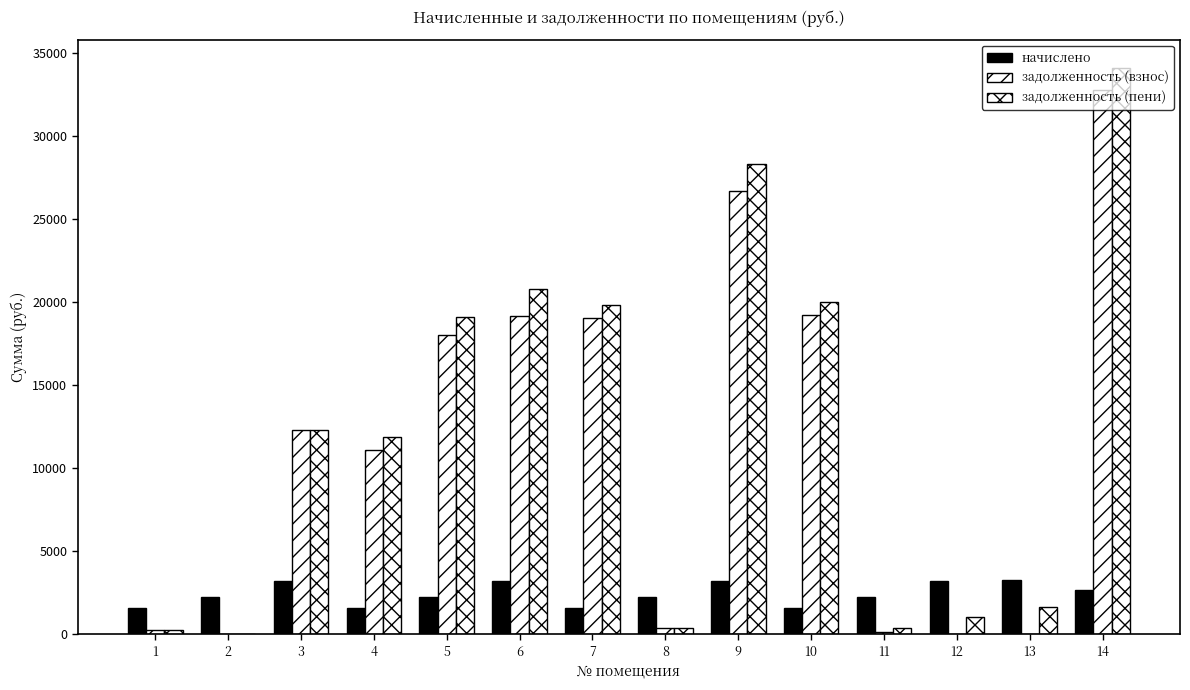

What is the sum of all задолженность (пени) values?

170056.0